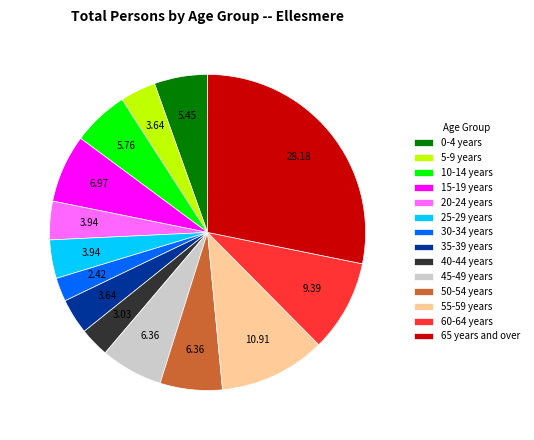

Combined, do 30-34 years and 5-9 years account for over 50%?

No